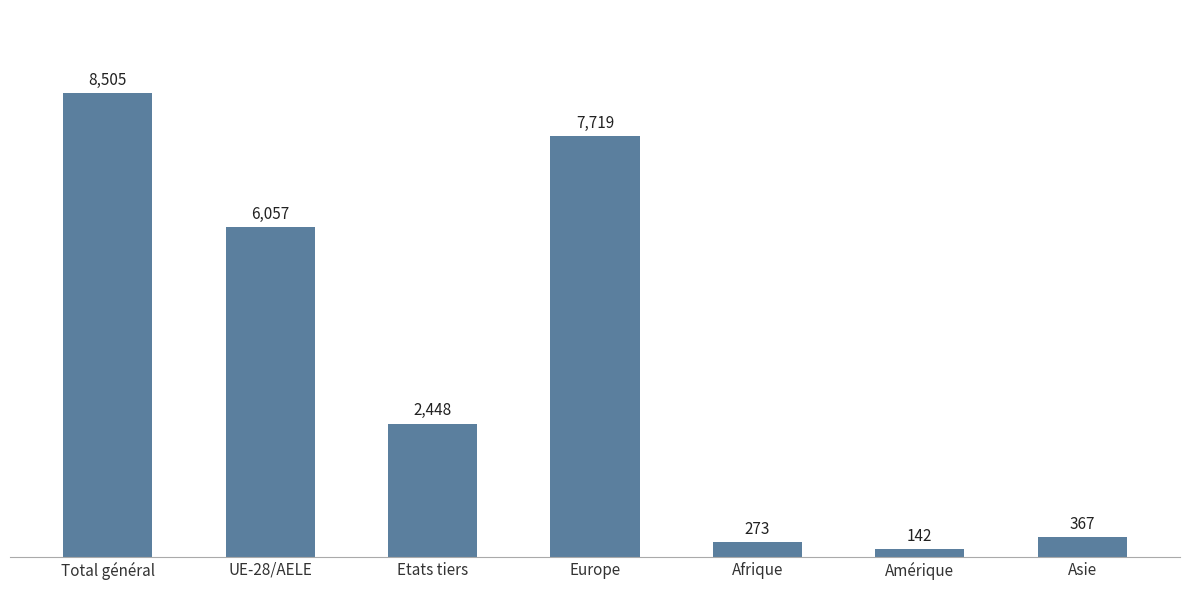

What is the label of the 4th bar from the right?

Europe